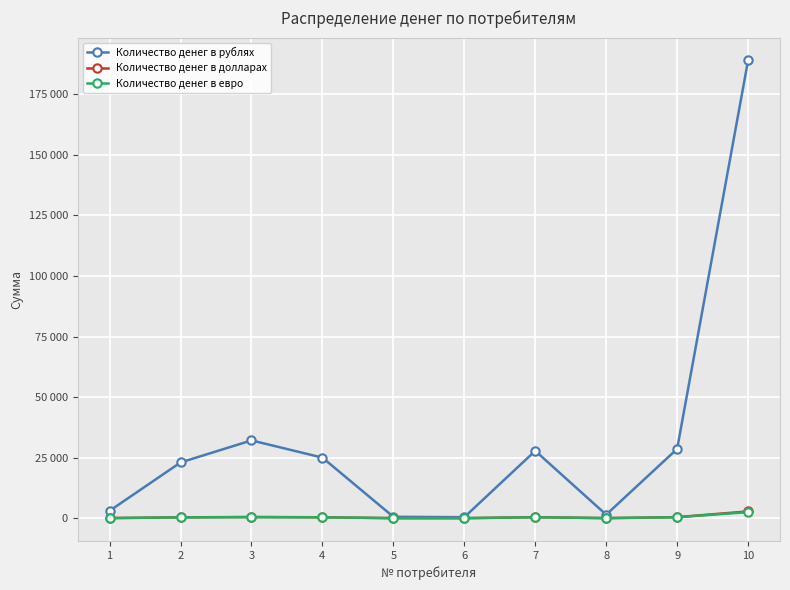

Which series has the widest spread of values?

Количество денег в рублях